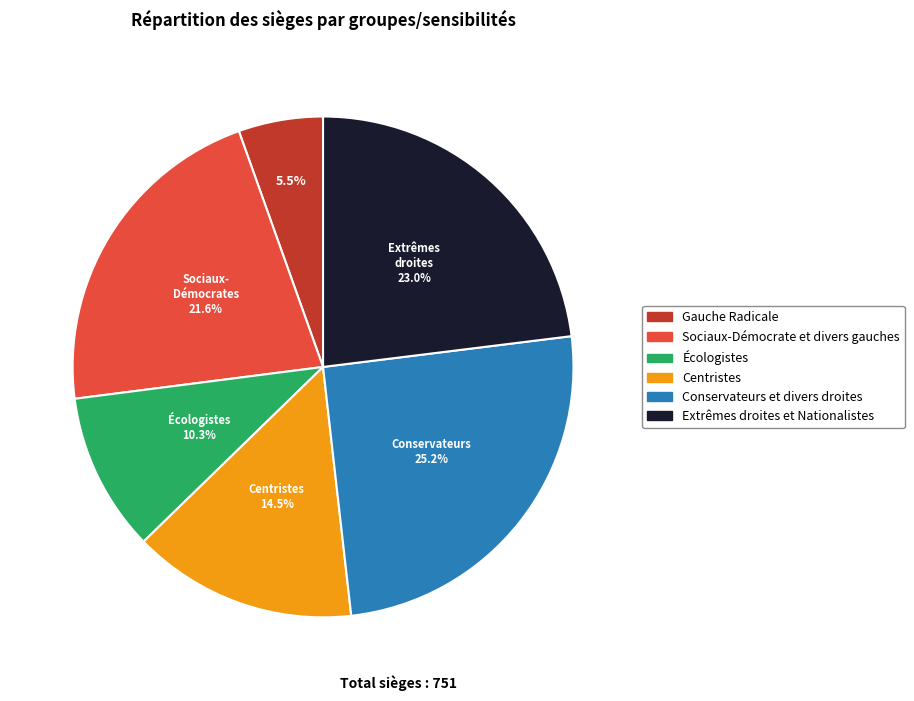

Which has a higher value, Sociaux-Démocrate et divers gauches or Écologistes?

Sociaux-Démocrate et divers gauches